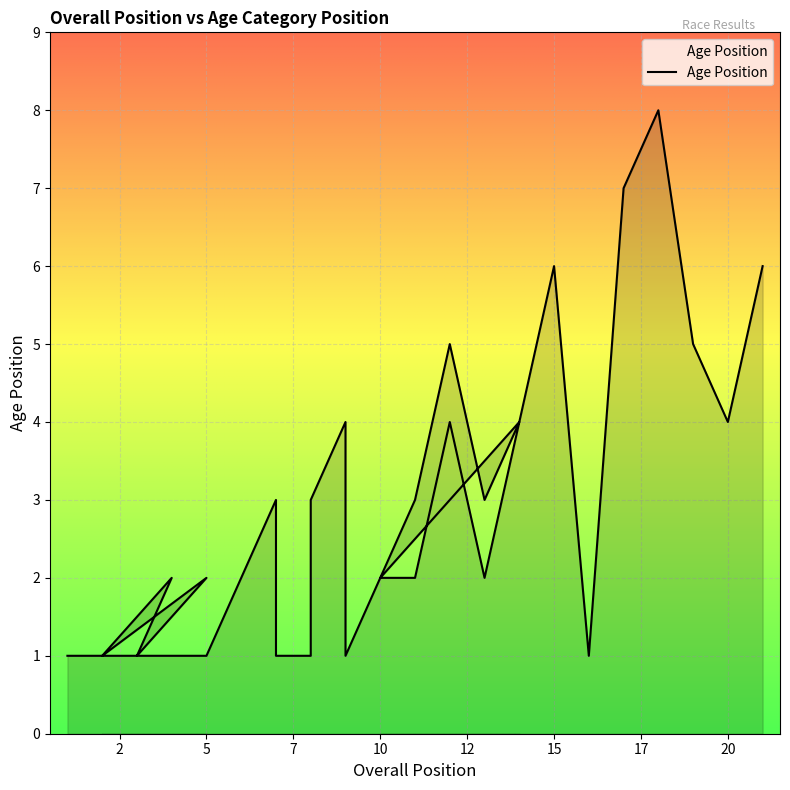

What is the value of the 12th point from the left?

2